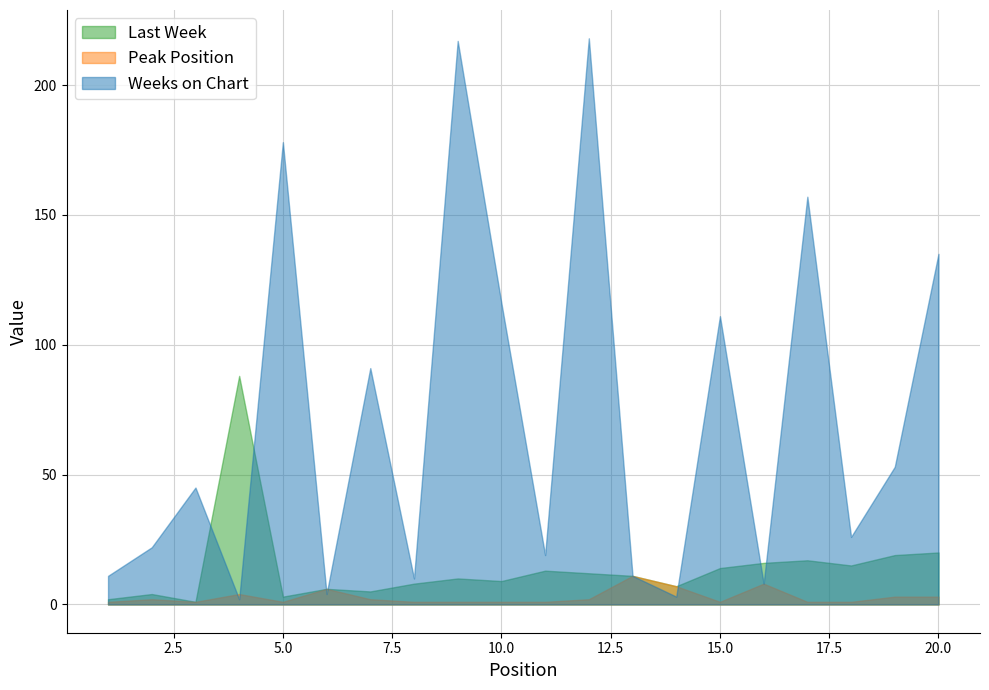

Between 11 and 16, which is larger?

16